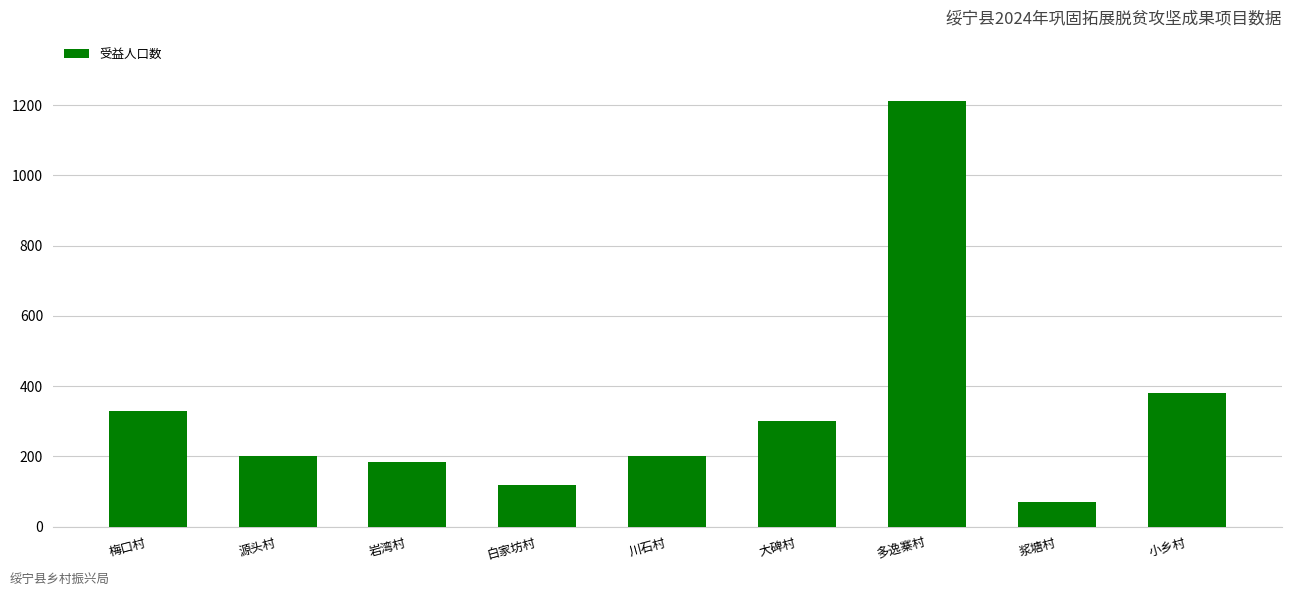

What is the value of the 1st bar from the left?

330